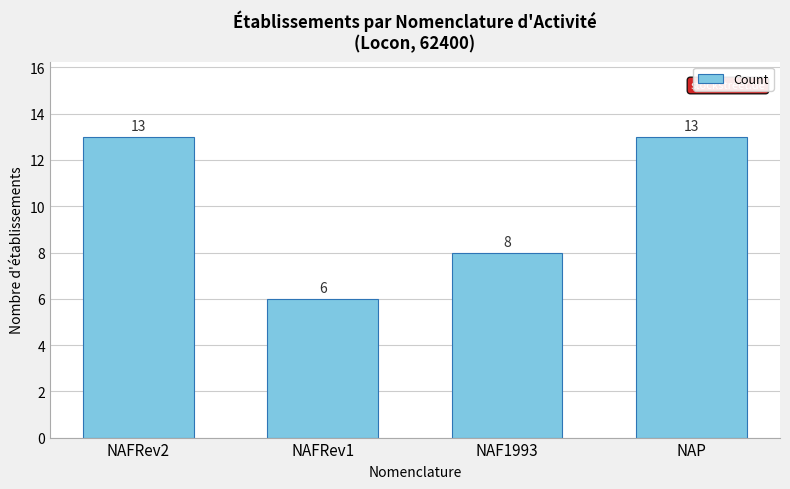

What position from the right is NAP?

1